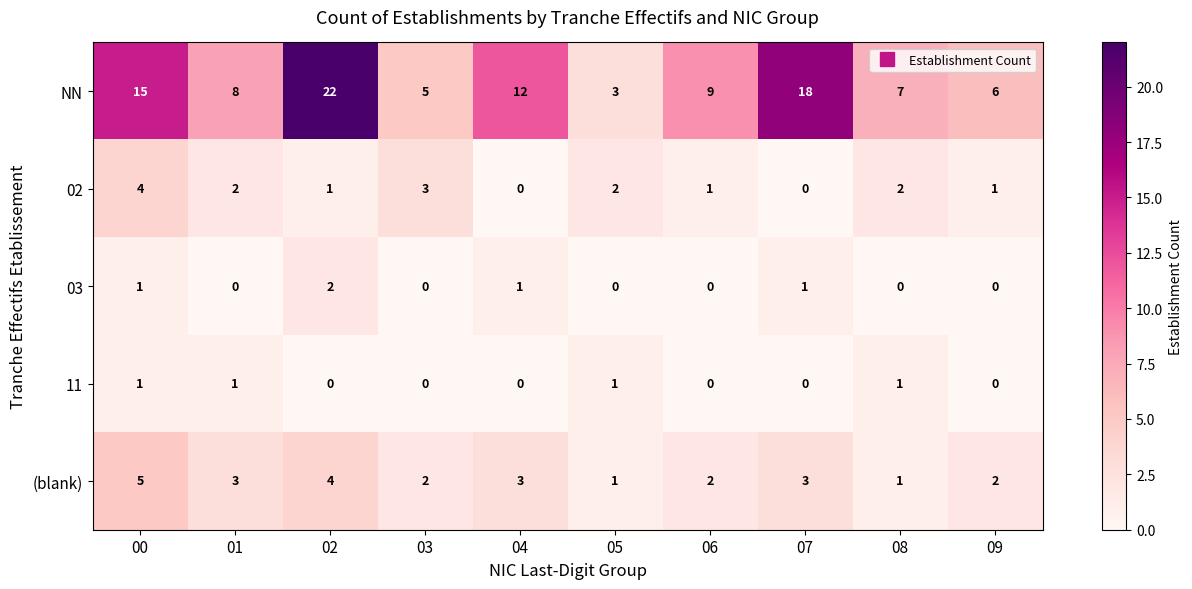

Which series has the largest total across all categories?

NN